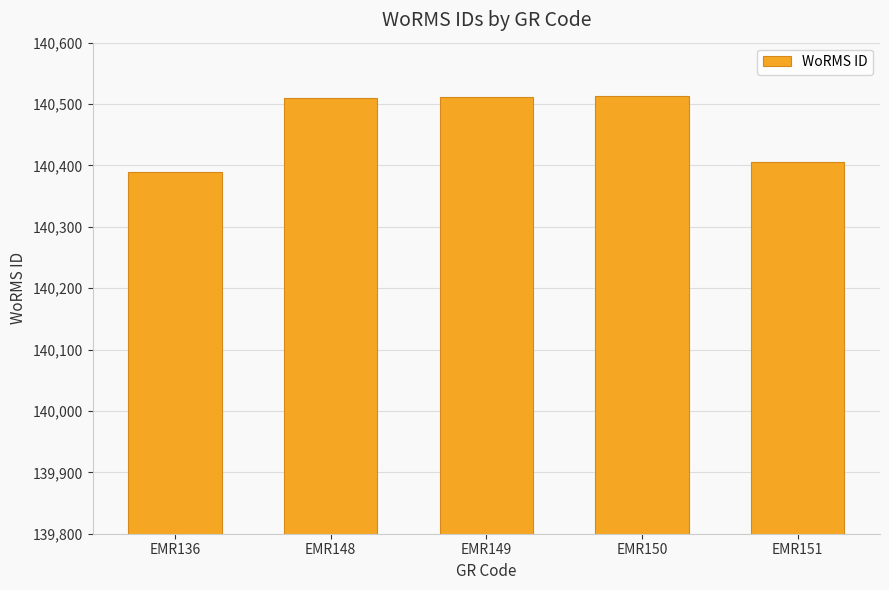

Between EMR136 and EMR149, which is larger?

EMR149